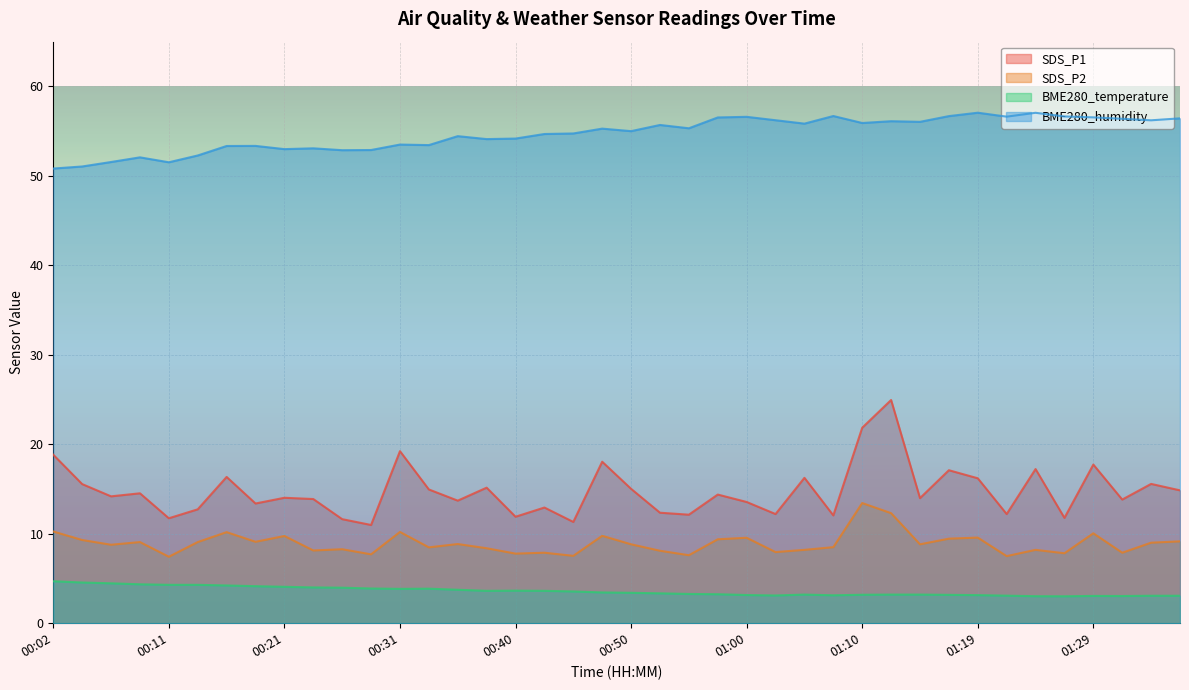

True or false: SDS_P1 has a value of 18.1 at 00:11.

False